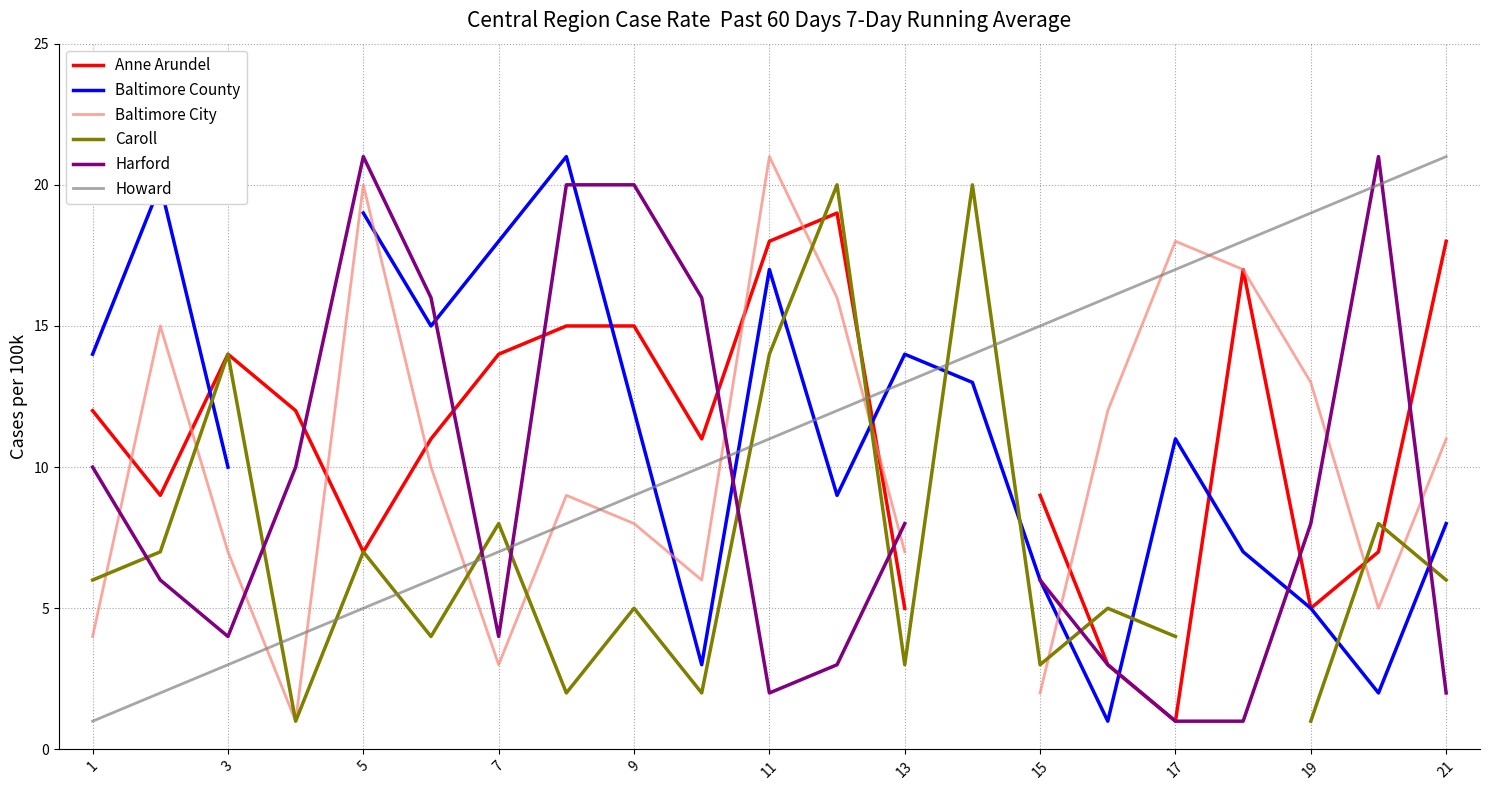

How many times do Harford and Caroll cross each other?

8